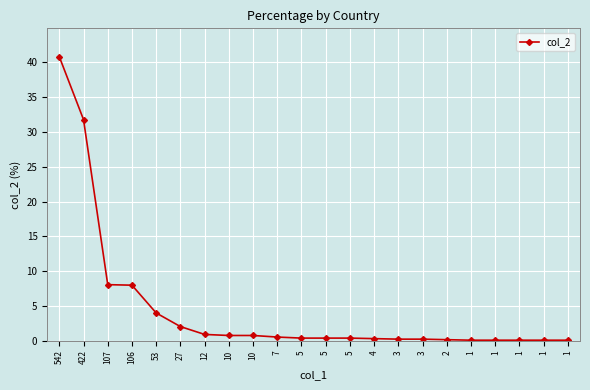

What is the difference between the values at 542 and 1?

40.7